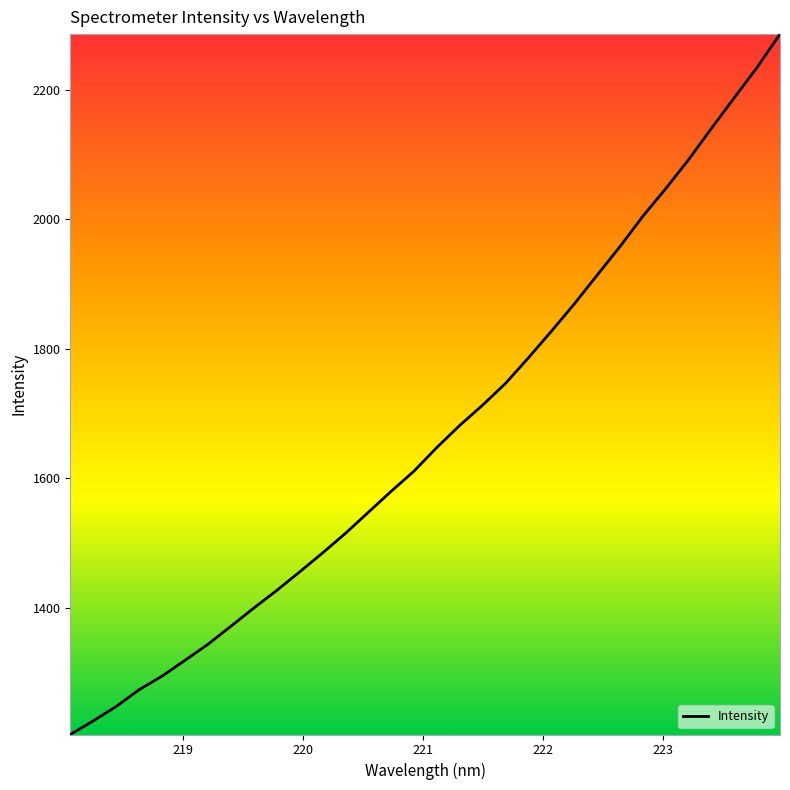

What is the difference between the maximum and minimum values?

1082.0